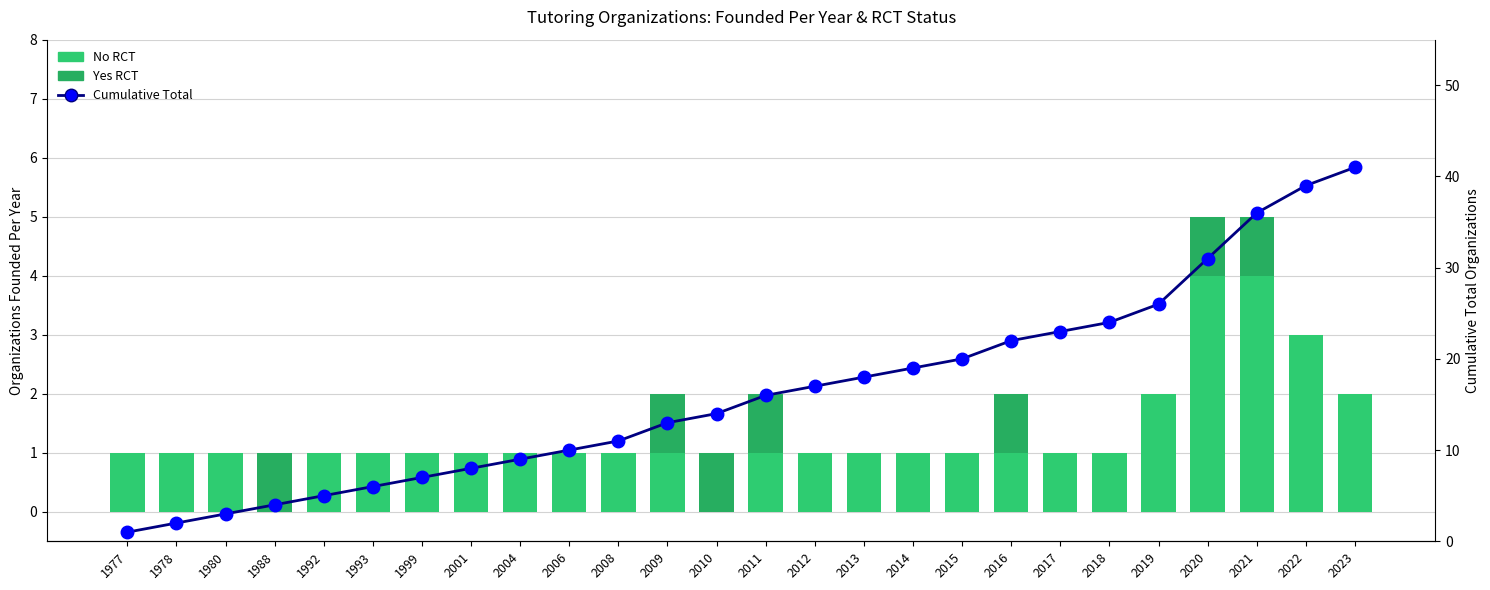

What is the value of the Cumulative Organizations bar at the 1st from the left?

1